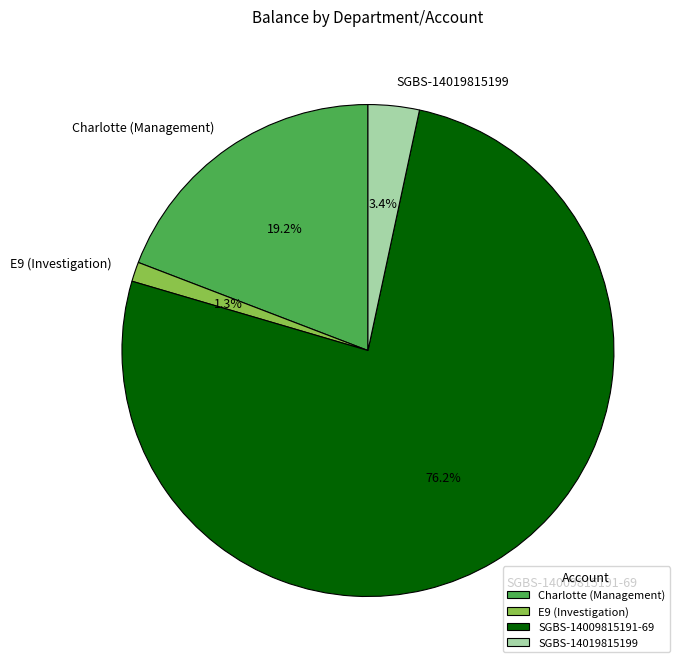

Count the number of slices in the pie.

4